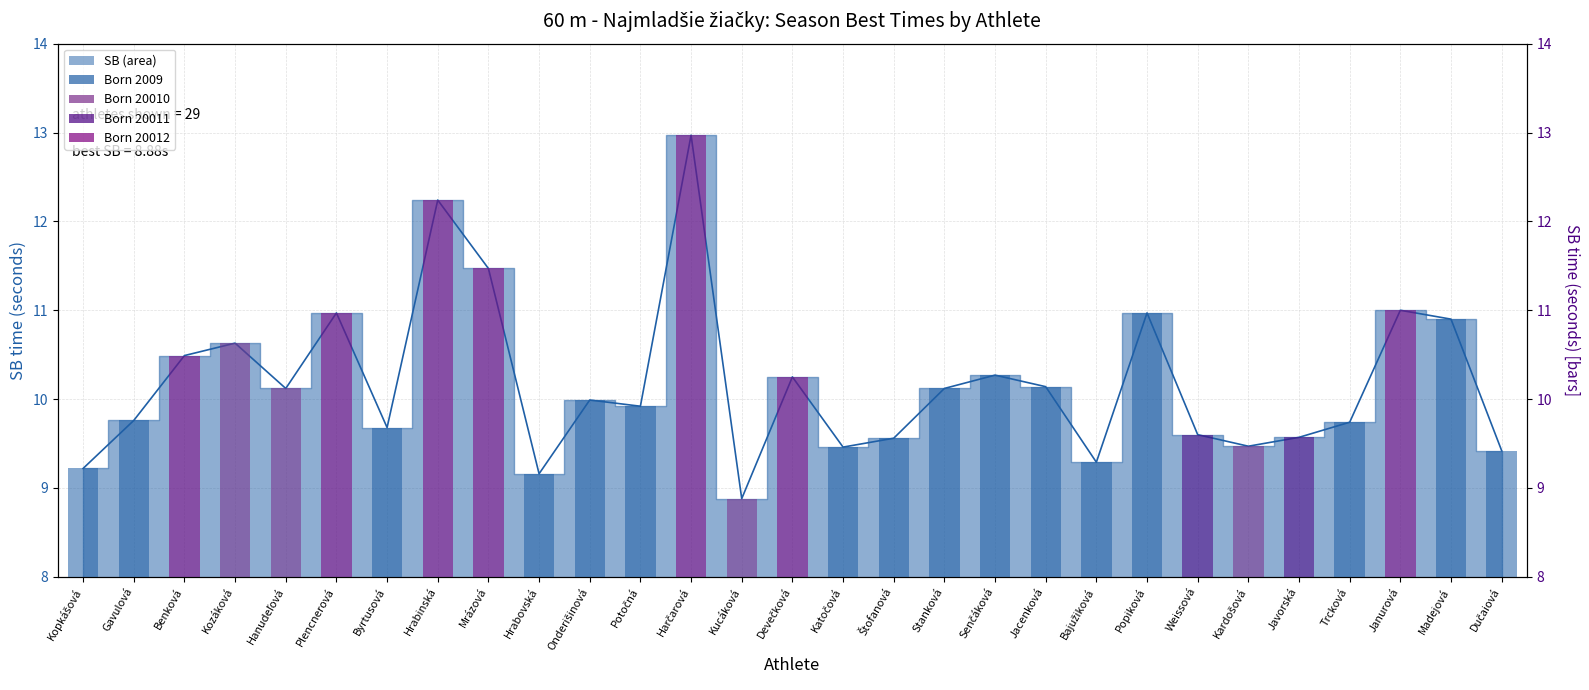

What is the difference between the second highest and minimum values?

3.4